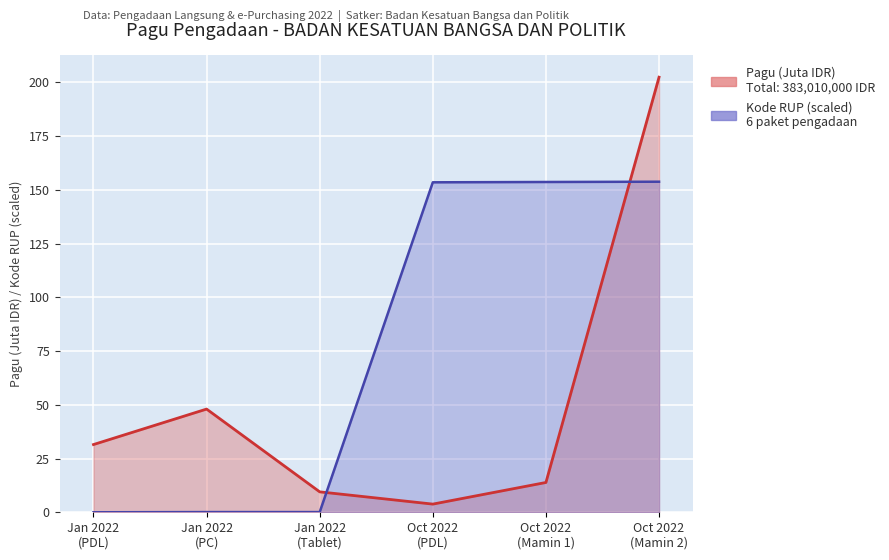

Which series has the largest range (max minus min)?

Pagu (Juta IDR)